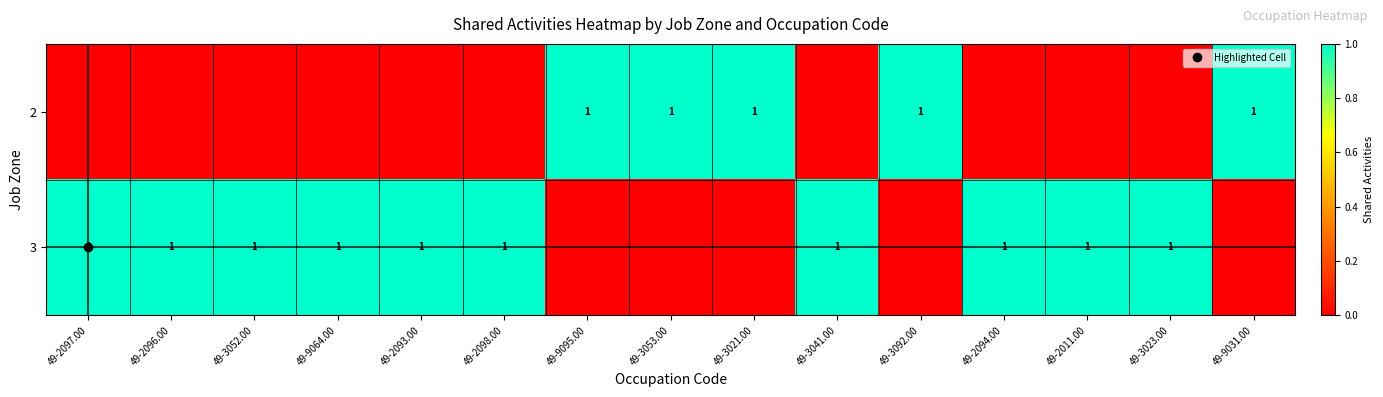

Which category has the lowest value in the 3 series?

49-9095.00